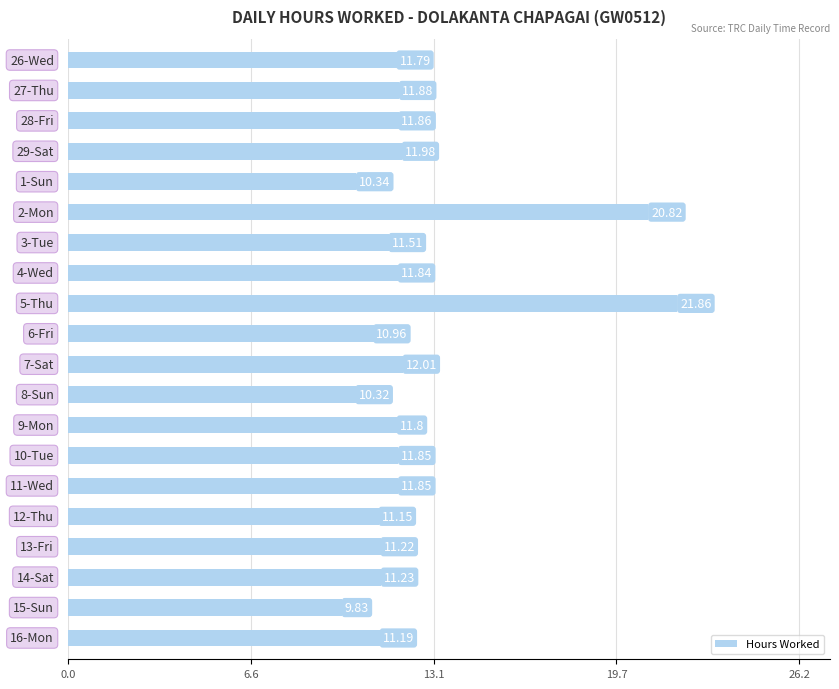

What is the difference between the second highest and second lowest values?

10.5